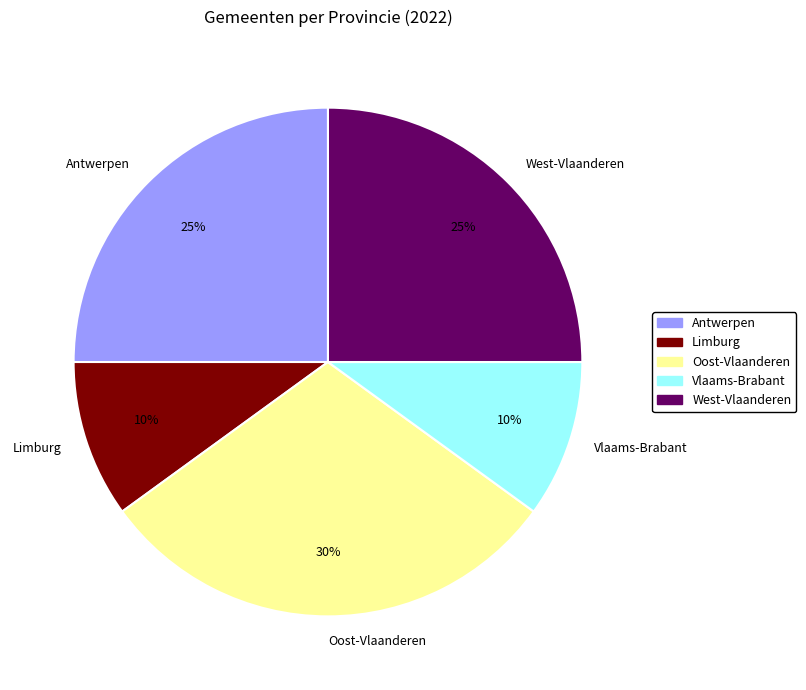

Count the number of slices in the pie.

5